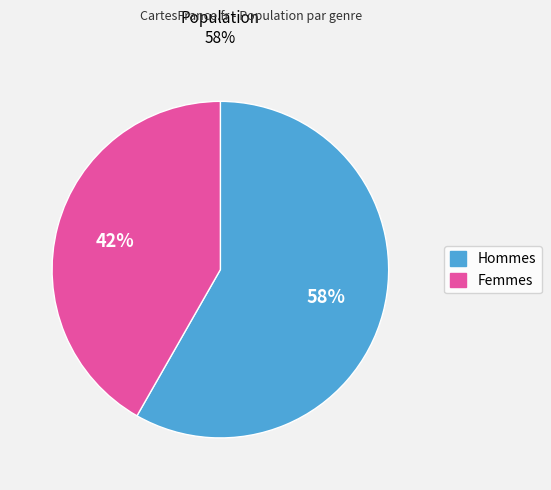

Approximately how many times larger is the value at Hommes compared to Femmes?

1.4